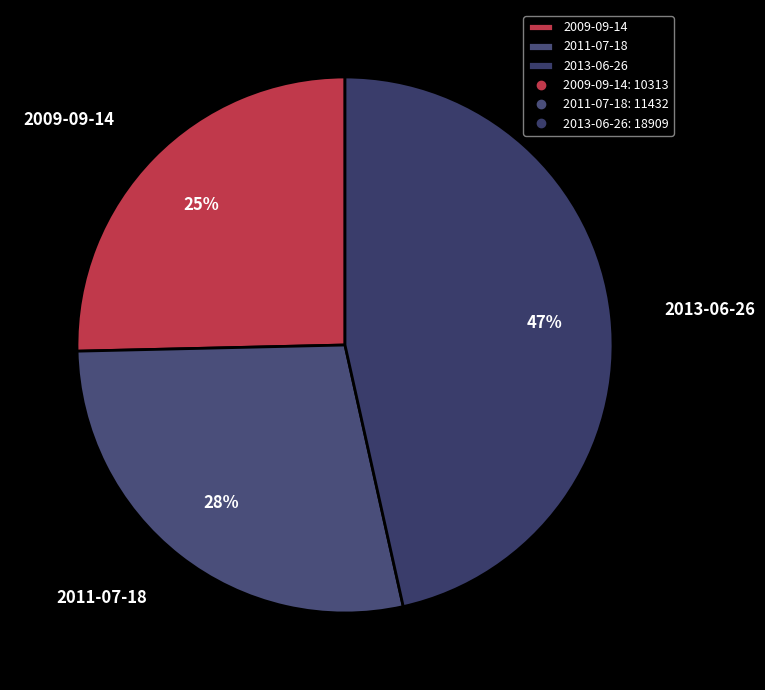

Which category has the smallest portion of the pie?

2009-09-14